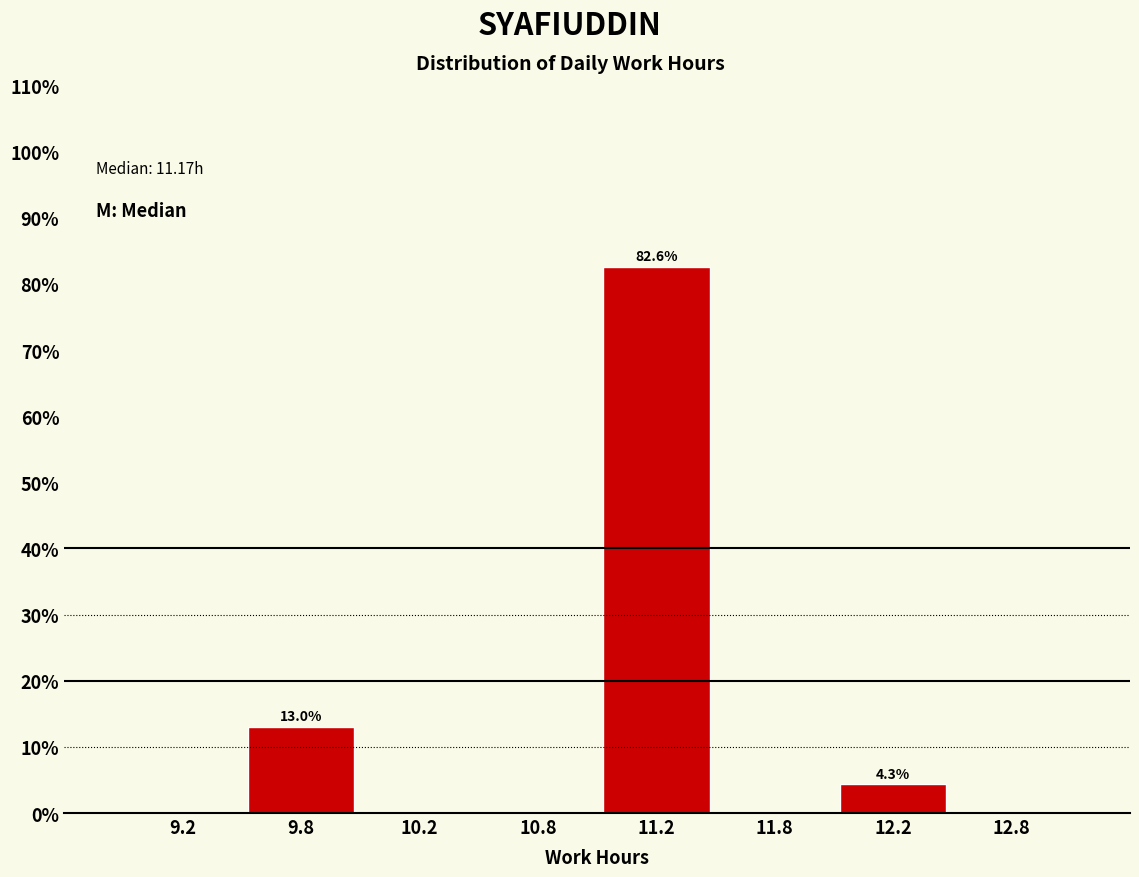

Reading left to right, transcribe all the data shown in this chart.

9.2=0.0	9.8=13.0	10.2=0.0	10.8=0.0	11.2=82.6	11.8=0.0	12.2=4.3	12.8=0.0